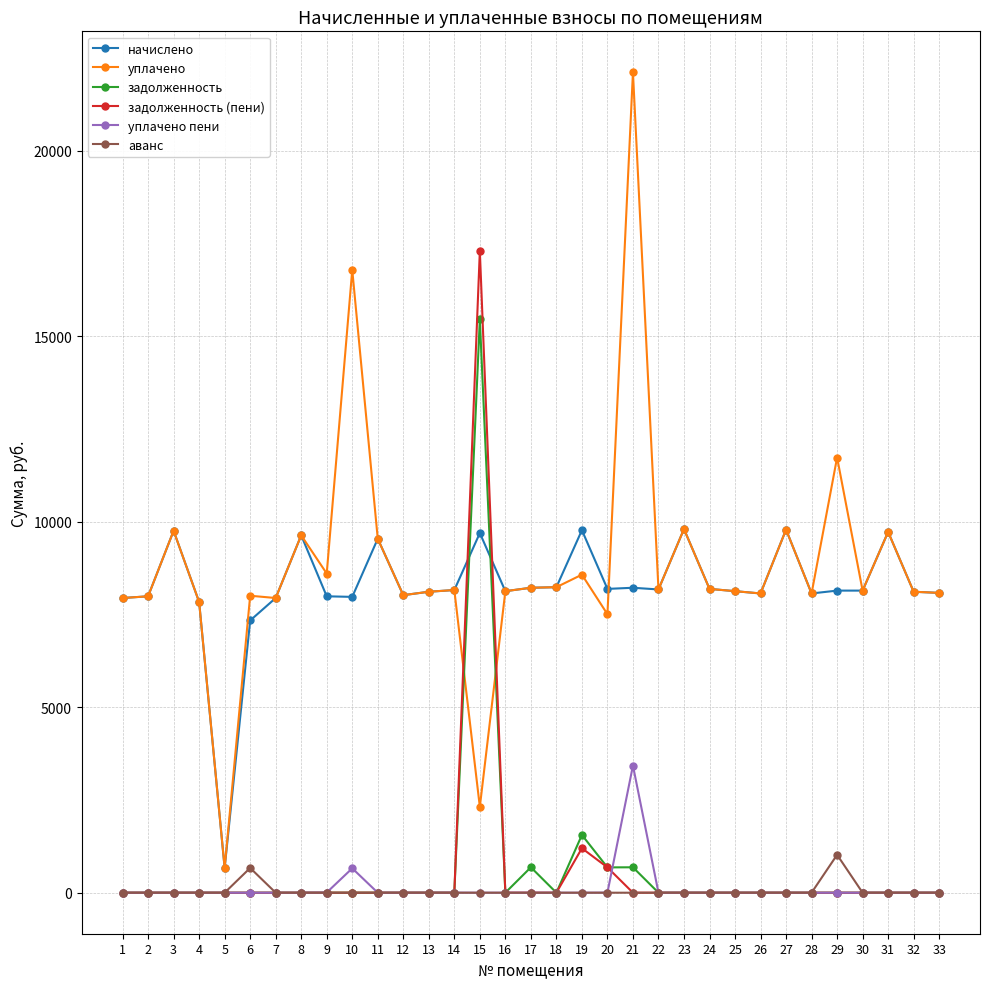

Which series has the widest spread of values?

уплачено